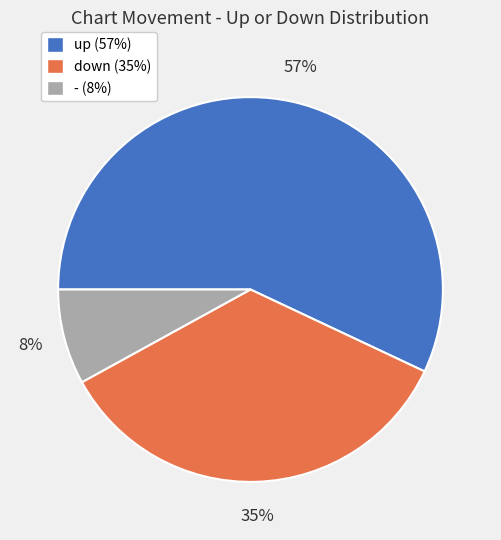

To the nearest percent, what portion does up represent?

57%